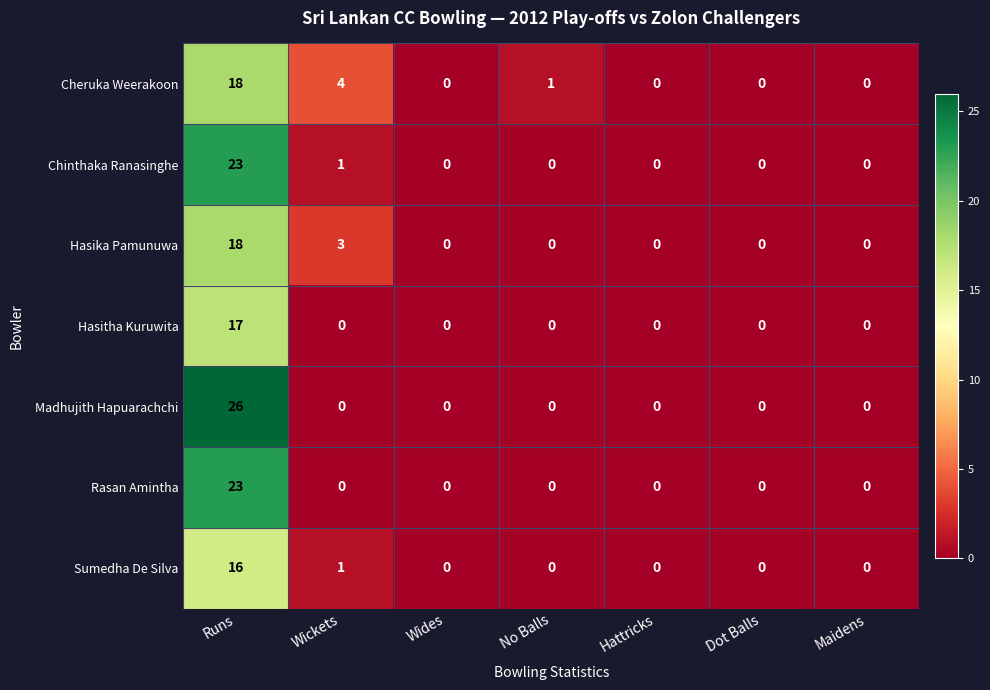

What is the greatest value displayed?

26